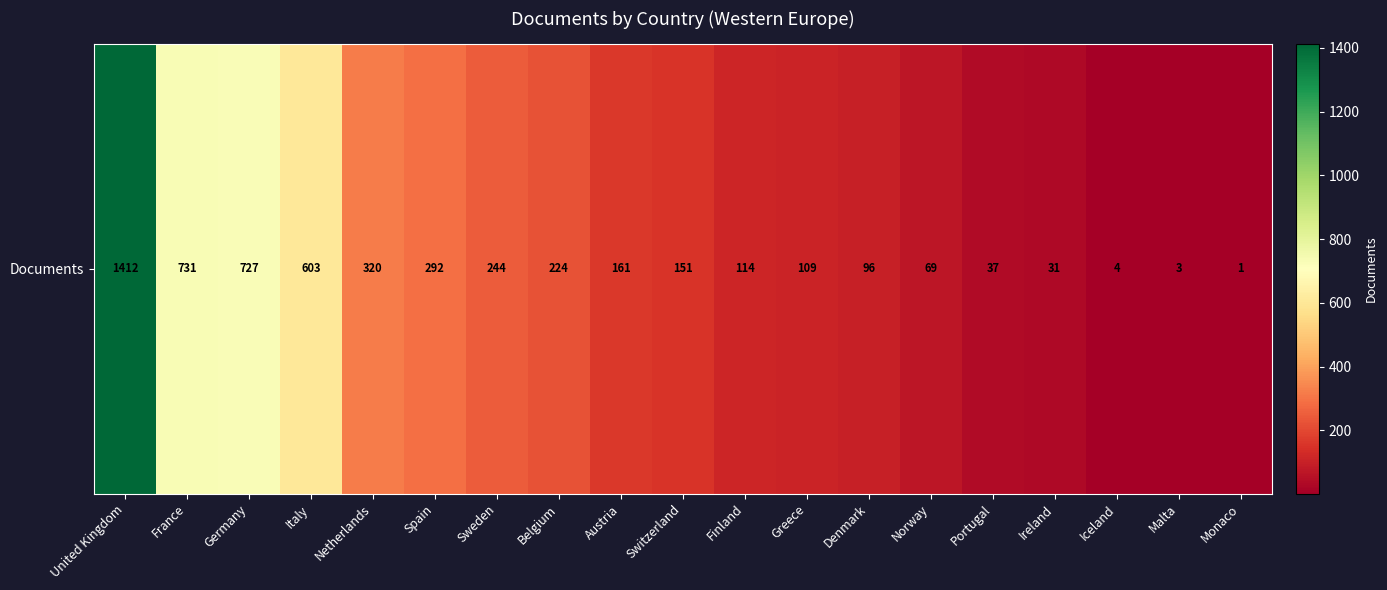

Approximately how many times larger is the value at Norway compared to Spain?

0.2